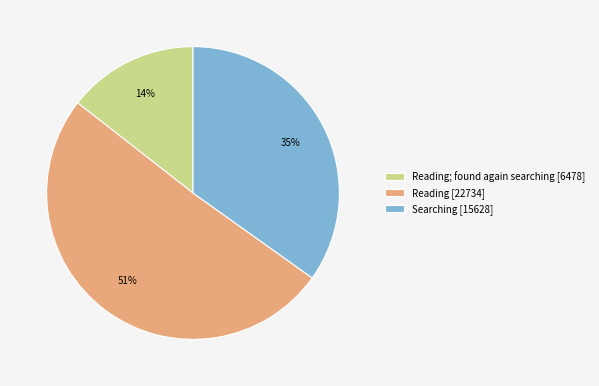

To the nearest percent, what is the combined percentage of Reading; found again searching [6478] and Reading [22734]?

65%